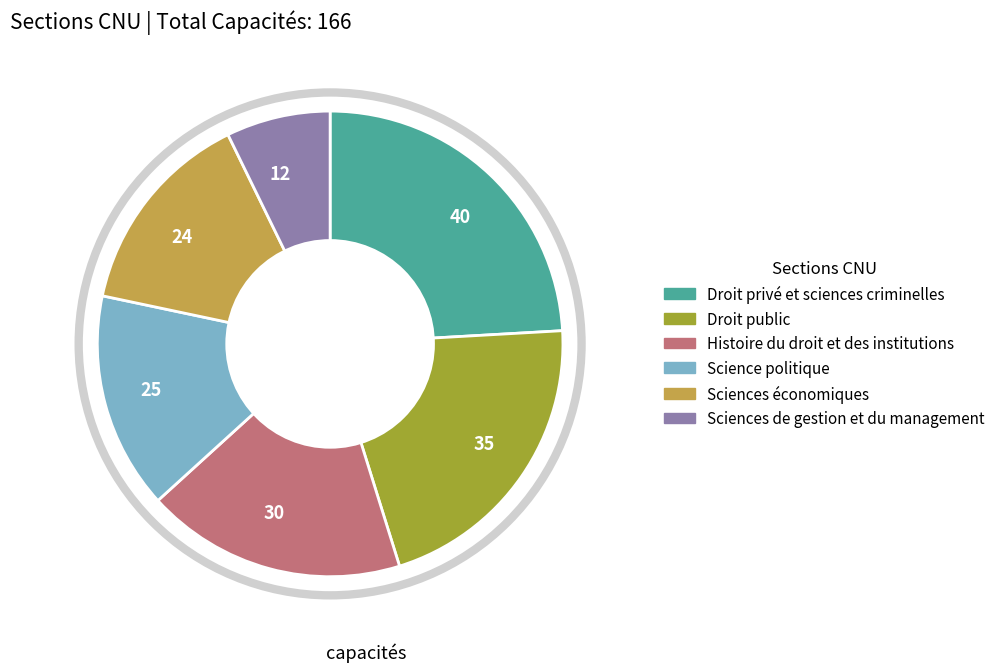

True or false: 35 accounts for 15% of the total.

False